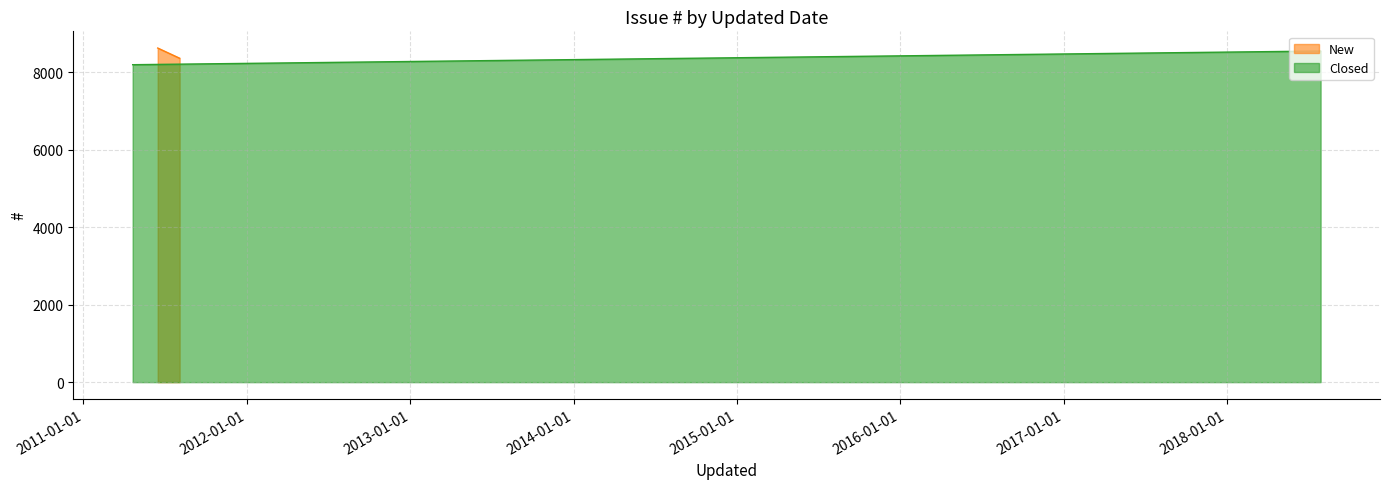

Is the value of Closed at 1 greater than the value of New at 1?

No